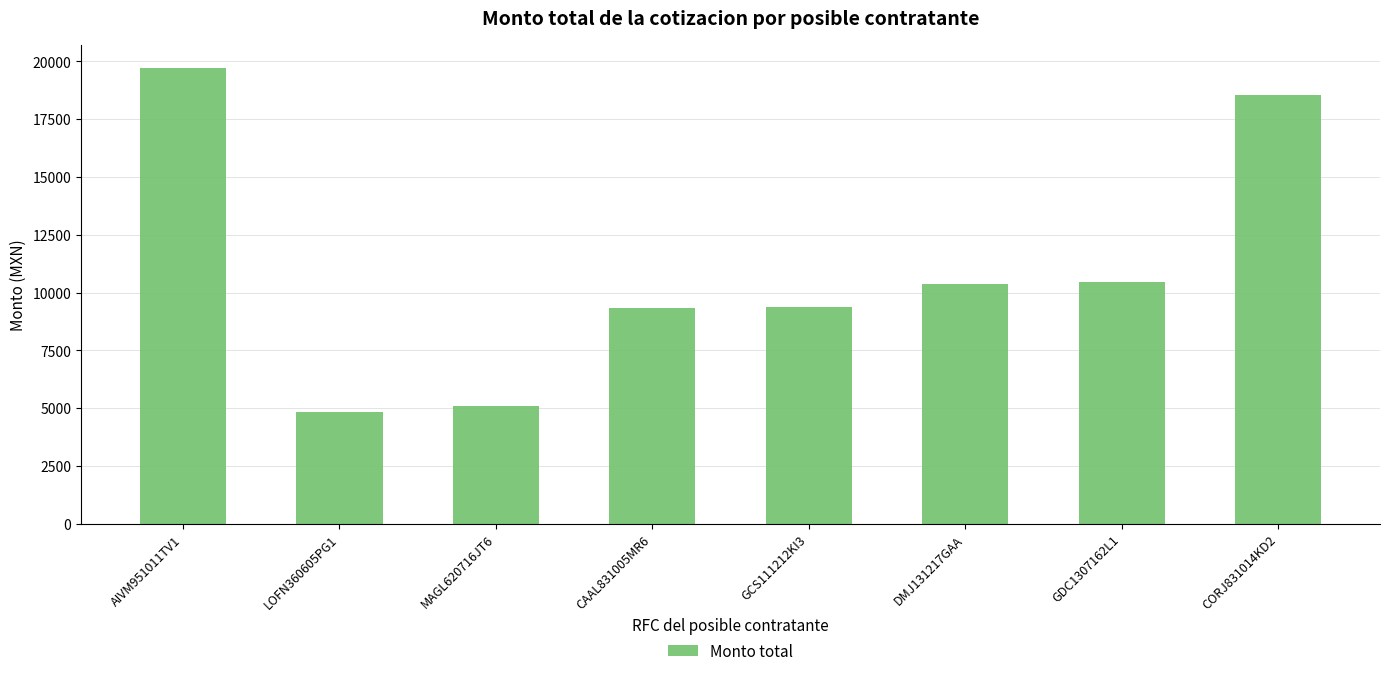

Read the value at AIVM951011TV1.

19720